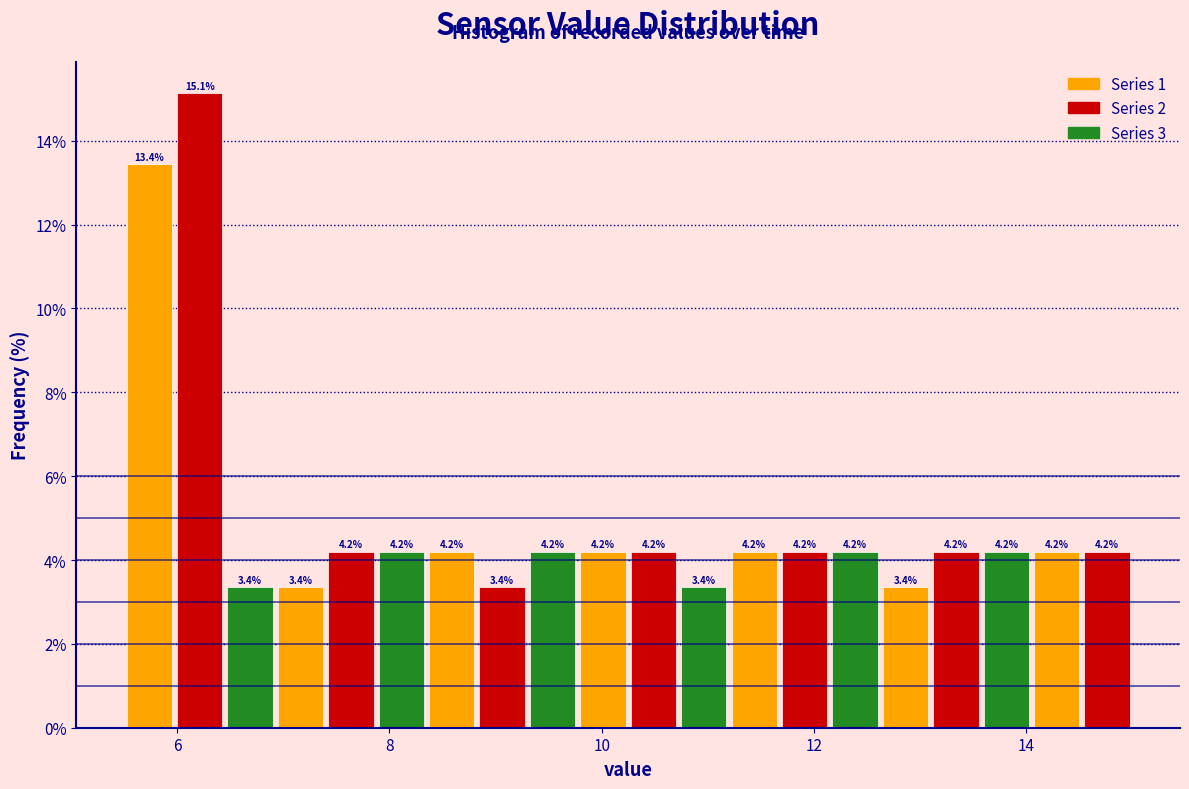

Around what value on the x-axis is the tallest bar? Give the approximate position of its centre, as read against the axis.

6.2